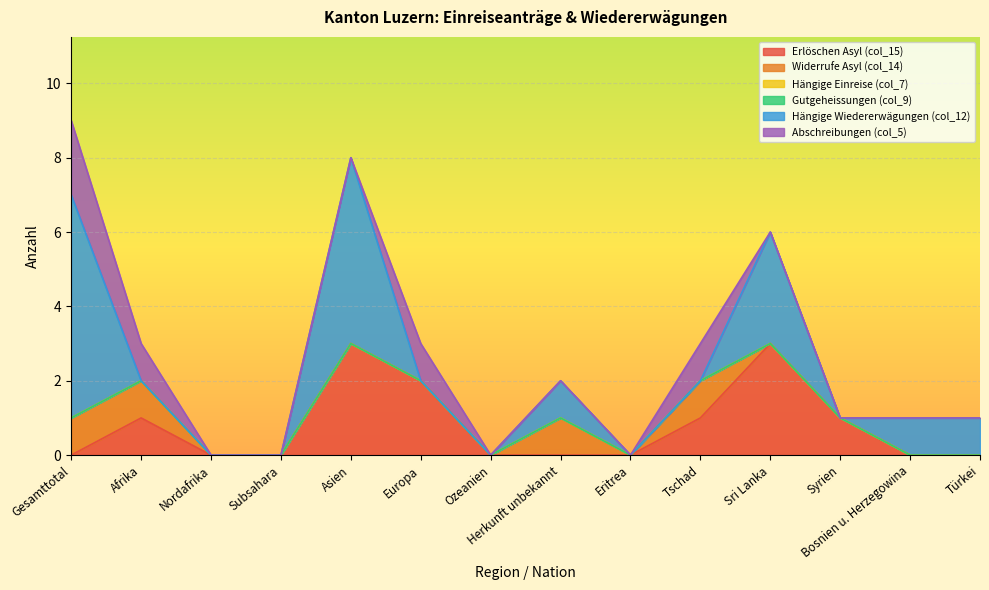

True or false: Abschreibungen (col_5) and Hängige Einreise (col_7) cross at least once.

False